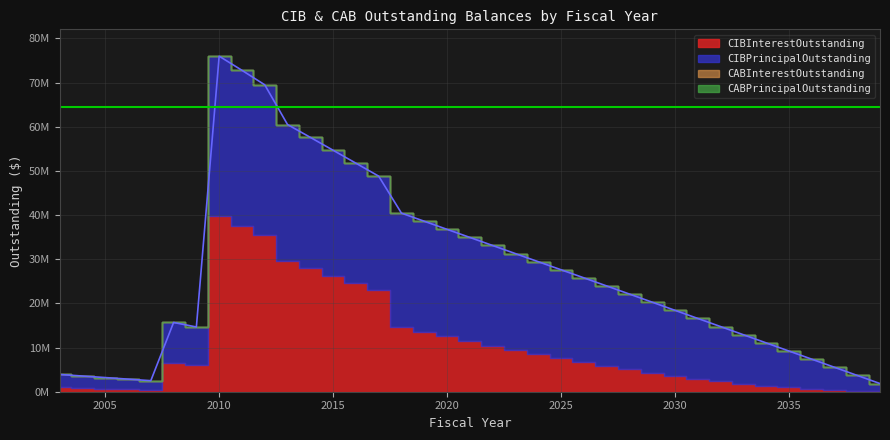

True or false: CIBPrincipalOutstanding and CABPrincipalOutstanding cross at least once.

False